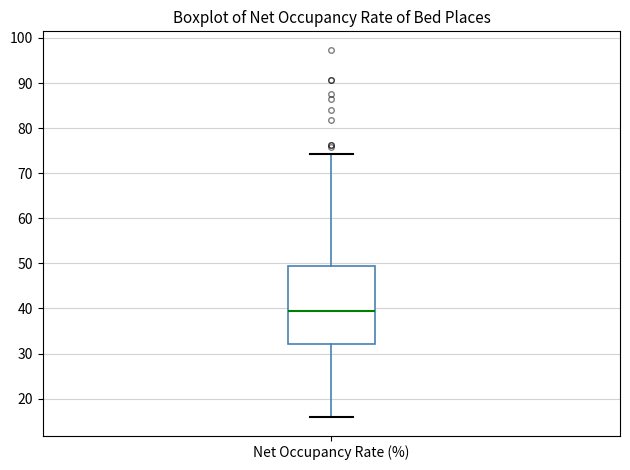

Read this box plot against the y-axis: the position of the median line, the range covered by the box, and the ends of both whiskers. The values are not printed on the chart, so give them approximately, as read against the axis.

median 39, box 32 to 49, whiskers 16 to 74